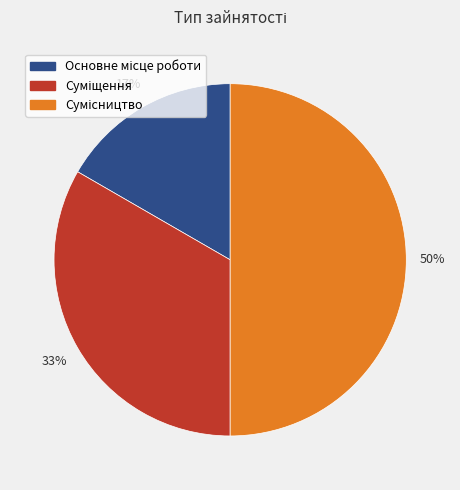

How many segments does this pie chart have?

3